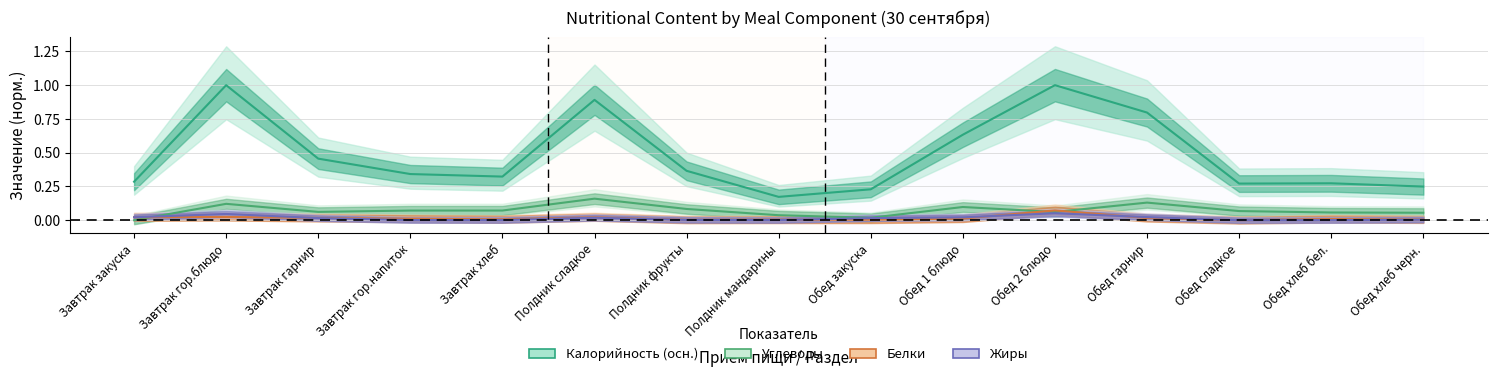

What position from the left is Завтрак гор.блюдо?

2